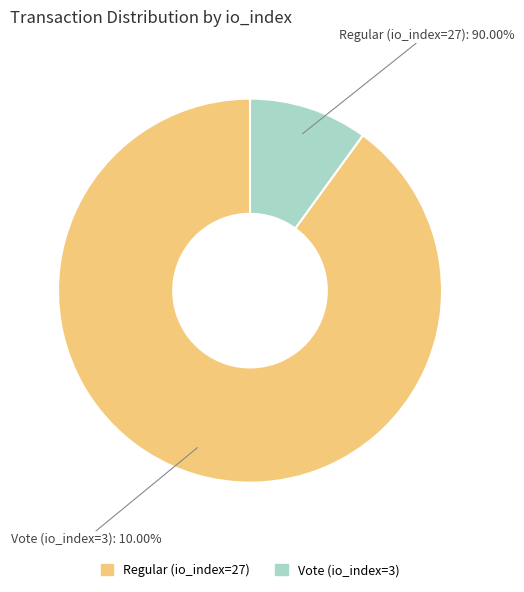

Which category has the biggest portion of the pie?

Regular (io_index=27)